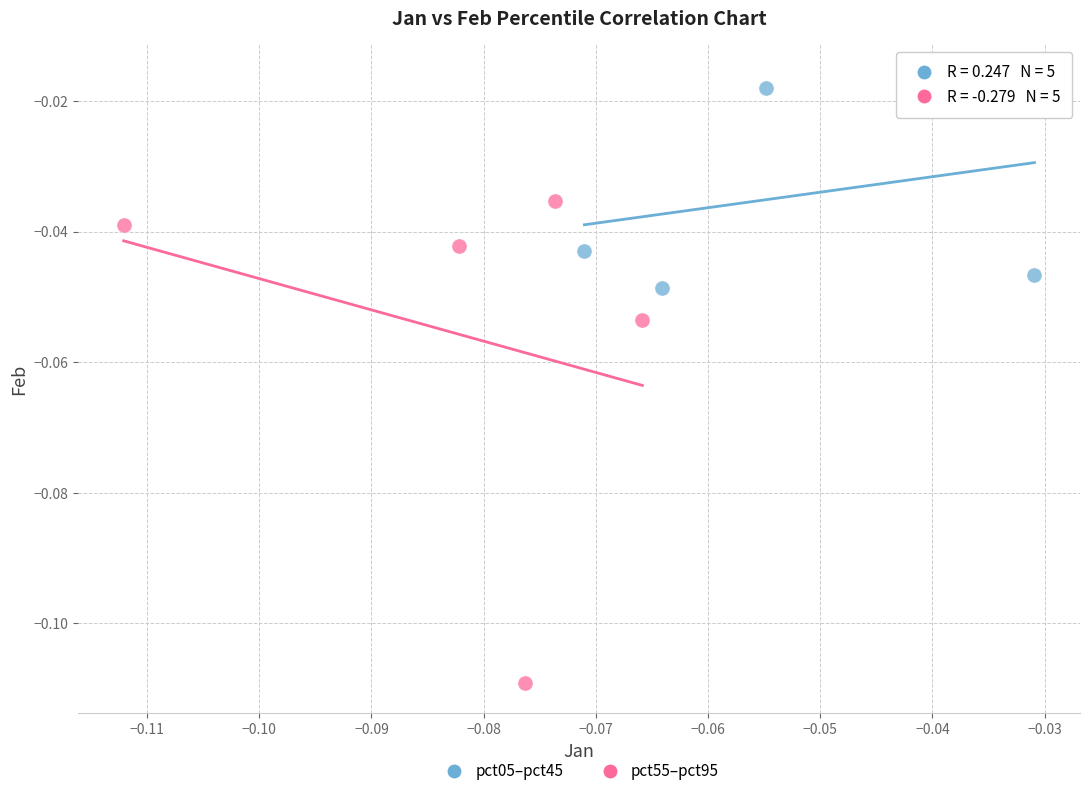

Which series reaches the minimum Y coordinate?

pct55–pct95